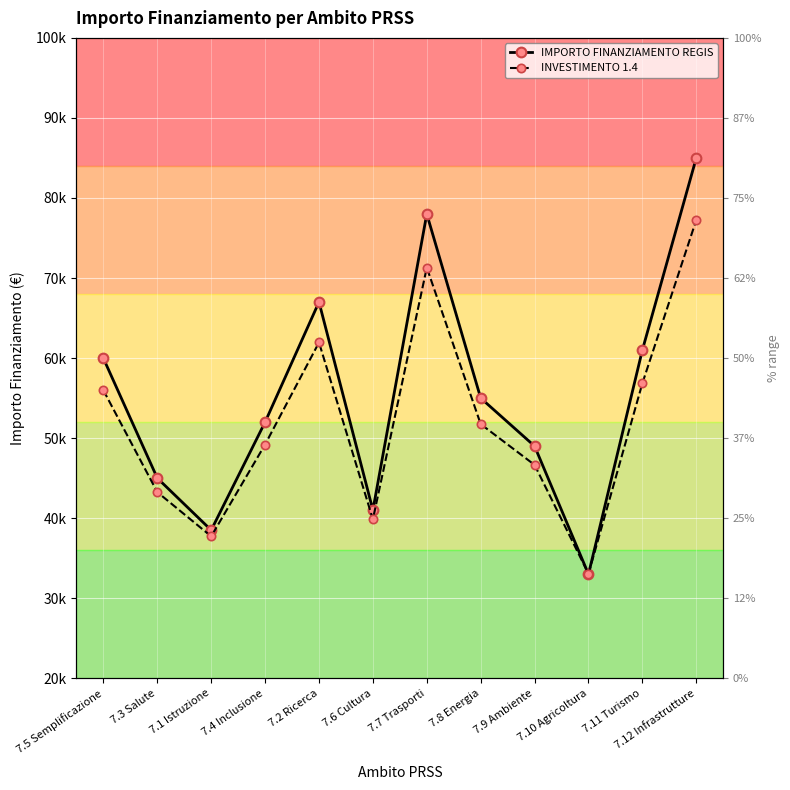

What is the total value across all series at 7.10 Agricoltura?

66050.0